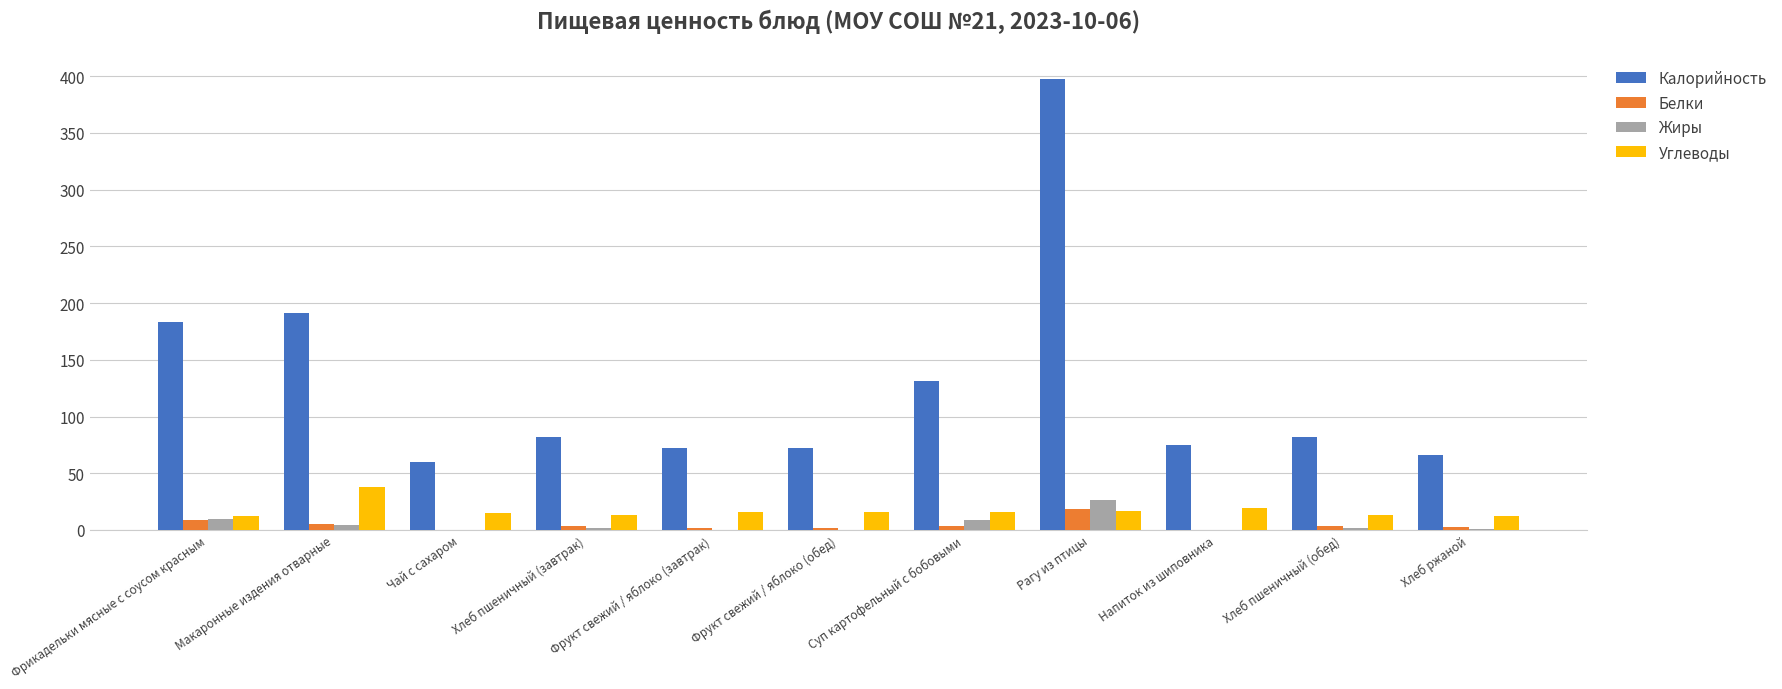

True or false: Углеводы has a value of 13.1 at Хлеб пшеничный (обед).

True